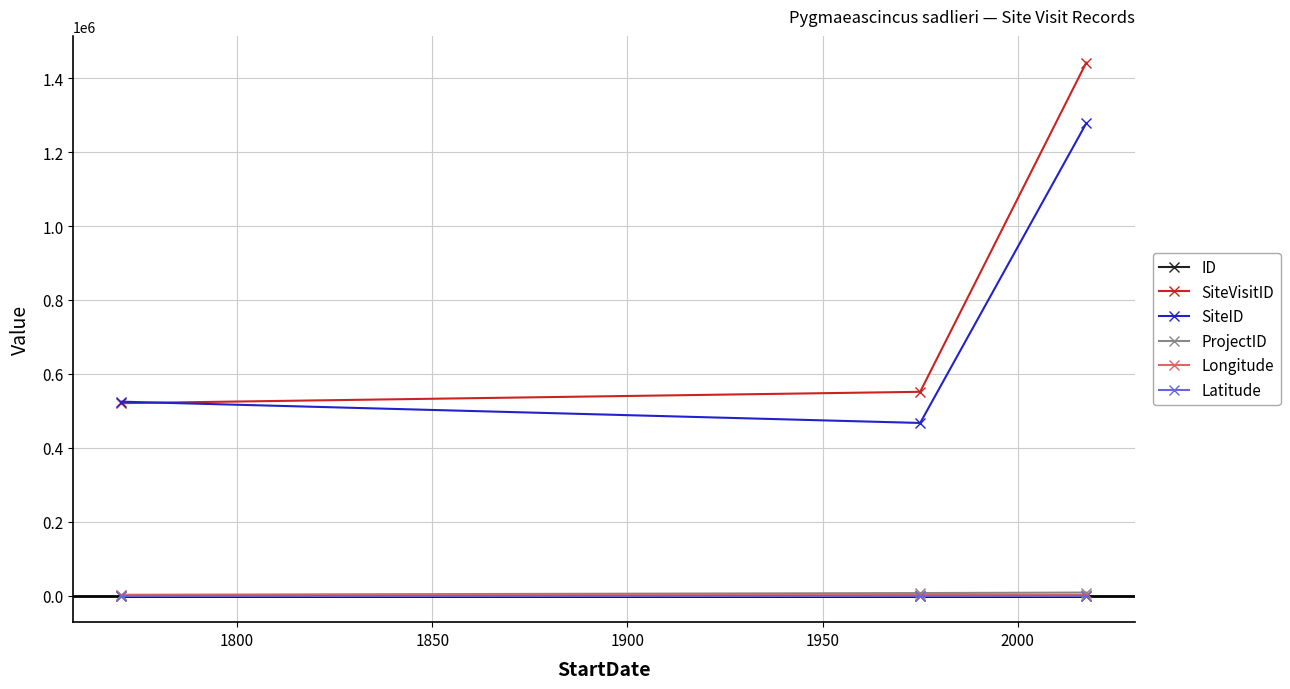

What is the minimum value for SiteID?

466980.0